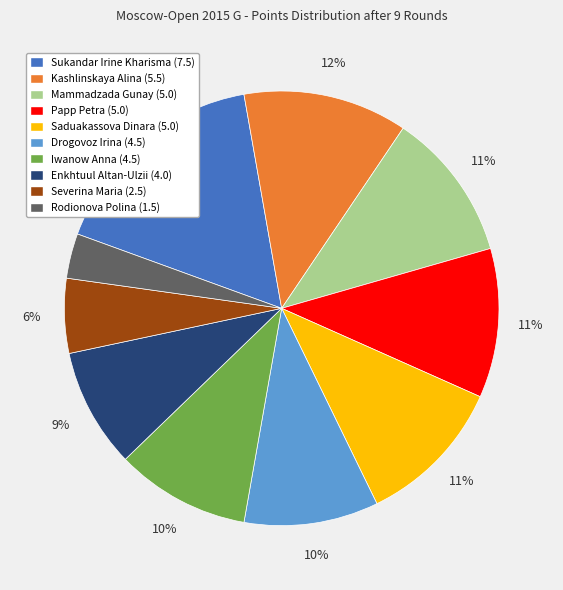

Which slice is the smallest?

Rodionova Polina